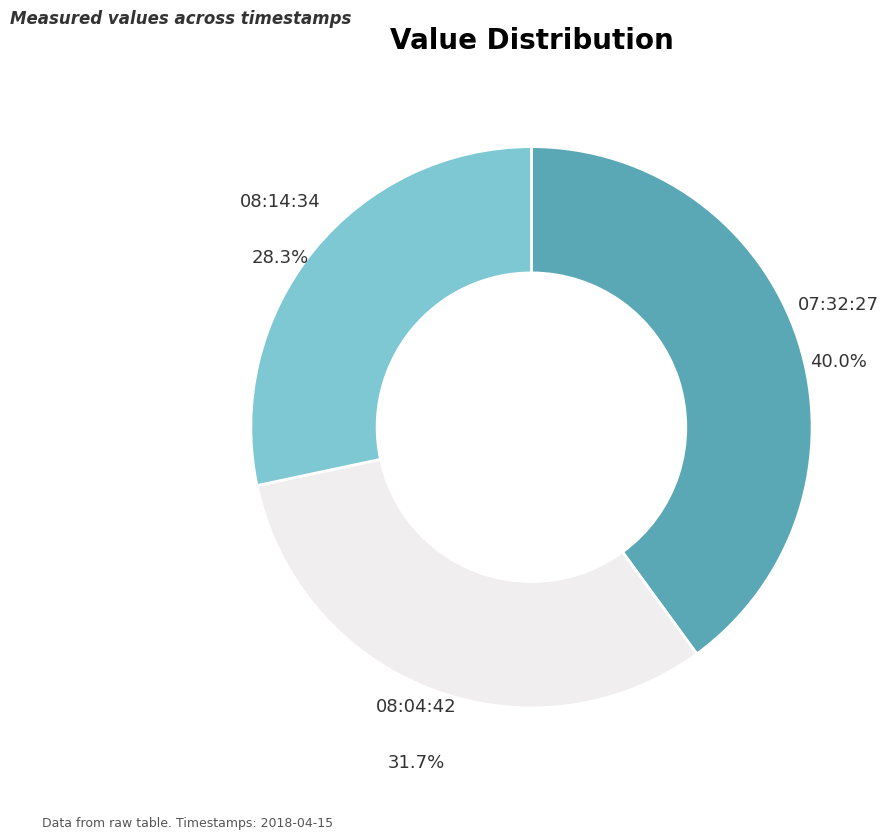

Which category has the smallest portion of the pie?

08:14:34